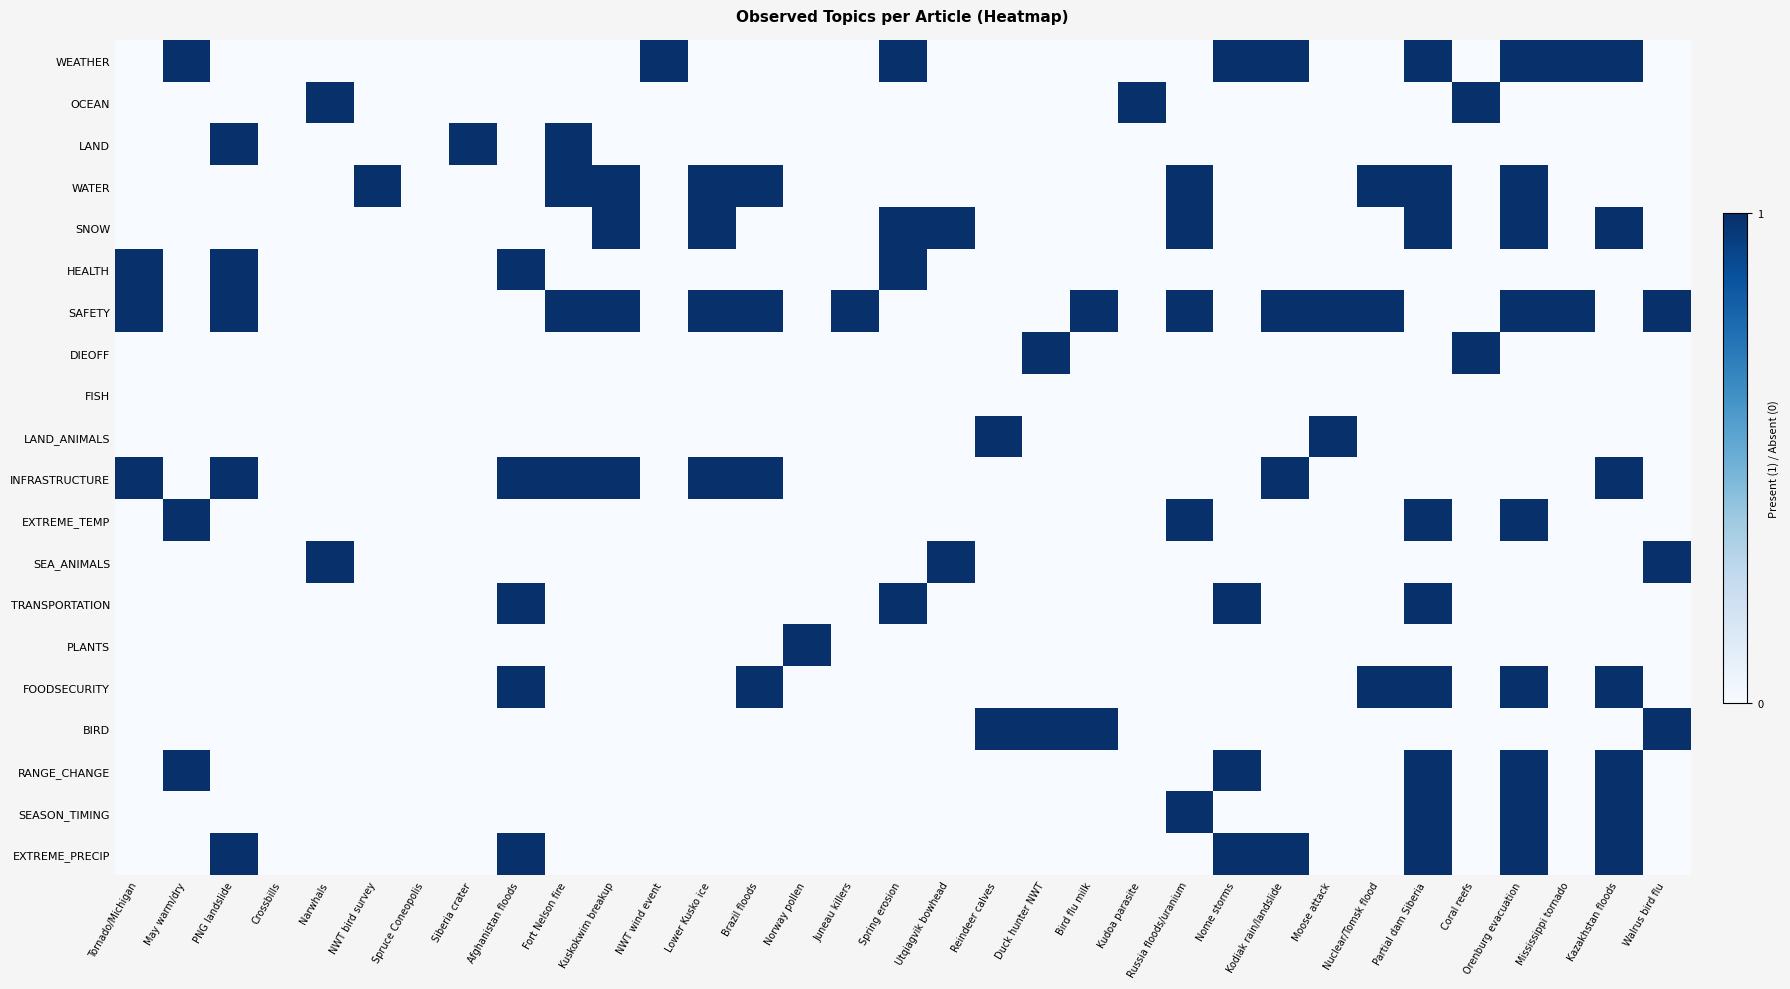

Reading left to right, transcribe all the data shown in this chart.

WEATHER: Tornado/Michigan=0	May warm/dry=1	PNG landslide=0	Crossbills=0	Narwhals=0	NWT bird survey=0	Spruce Coneopolis=0	Siberia crater=0	Afghanistan floods=0	Fort Nelson fire=0	Kuskokwim breakup=0	NWT wind event=1	Lower Kusko ice=0	Brazil floods=0	Norway pollen=0	Juneau killers=0	Spring erosion=1	Utqiagvik bowhead=0	Reindeer calves=0	Duck hunter NWT=0	Bird flu milk=0	Kudoa parasite=0	Russia floods/uranium=0	Nome storms=1	Kodiak rain/landslide=1	Moose attack=0	Nuclear/Tomsk flood=0	Partial dam Siberia=1	Coral reefs=0	Orenburg evacuation=1	Mississippi tornado=1	Kazakhstan floods=1	Walrus bird flu=0
OCEAN: Tornado/Michigan=0	May warm/dry=0	PNG landslide=0	Crossbills=0	Narwhals=1	NWT bird survey=0	Spruce Coneopolis=0	Siberia crater=0	Afghanistan floods=0	Fort Nelson fire=0	Kuskokwim breakup=0	NWT wind event=0	Lower Kusko ice=0	Brazil floods=0	Norway pollen=0	Juneau killers=0	Spring erosion=0	Utqiagvik bowhead=0	Reindeer calves=0	Duck hunter NWT=0	Bird flu milk=0	Kudoa parasite=1	Russia floods/uranium=0	Nome storms=0	Kodiak rain/landslide=0	Moose attack=0	Nuclear/Tomsk flood=0	Partial dam Siberia=0	Coral reefs=1	Orenburg evacuation=0	Mississippi tornado=0	Kazakhstan floods=0	Walrus bird flu=0
LAND: Tornado/Michigan=0	May warm/dry=0	PNG landslide=1	Crossbills=0	Narwhals=0	NWT bird survey=0	Spruce Coneopolis=0	Siberia crater=1	Afghanistan floods=0	Fort Nelson fire=1	Kuskokwim breakup=0	NWT wind event=0	Lower Kusko ice=0	Brazil floods=0	Norway pollen=0	Juneau killers=0	Spring erosion=0	Utqiagvik bowhead=0	Reindeer calves=0	Duck hunter NWT=0	Bird flu milk=0	Kudoa parasite=0	Russia floods/uranium=0	Nome storms=0	Kodiak rain/landslide=0	Moose attack=0	Nuclear/Tomsk flood=0	Partial dam Siberia=0	Coral reefs=0	Orenburg evacuation=0	Mississippi tornado=0	Kazakhstan floods=0	Walrus bird flu=0
WATER: Tornado/Michigan=0	May warm/dry=0	PNG landslide=0	Crossbills=0	Narwhals=0	NWT bird survey=1	Spruce Coneopolis=0	Siberia crater=0	Afghanistan floods=0	Fort Nelson fire=1	Kuskokwim breakup=1	NWT wind event=0	Lower Kusko ice=1	Brazil floods=1	Norway pollen=0	Juneau killers=0	Spring erosion=0	Utqiagvik bowhead=0	Reindeer calves=0	Duck hunter NWT=0	Bird flu milk=0	Kudoa parasite=0	Russia floods/uranium=1	Nome storms=0	Kodiak rain/landslide=0	Moose attack=0	Nuclear/Tomsk flood=1	Partial dam Siberia=1	Coral reefs=0	Orenburg evacuation=1	Mississippi tornado=0	Kazakhstan floods=0	Walrus bird flu=0
SNOW: Tornado/Michigan=0	May warm/dry=0	PNG landslide=0	Crossbills=0	Narwhals=0	NWT bird survey=0	Spruce Coneopolis=0	Siberia crater=0	Afghanistan floods=0	Fort Nelson fire=0	Kuskokwim breakup=1	NWT wind event=0	Lower Kusko ice=1	Brazil floods=0	Norway pollen=0	Juneau killers=0	Spring erosion=1	Utqiagvik bowhead=1	Reindeer calves=0	Duck hunter NWT=0	Bird flu milk=0	Kudoa parasite=0	Russia floods/uranium=1	Nome storms=0	Kodiak rain/landslide=0	Moose attack=0	Nuclear/Tomsk flood=0	Partial dam Siberia=1	Coral reefs=0	Orenburg evacuation=1	Mississippi tornado=0	Kazakhstan floods=1	Walrus bird flu=0
HEALTH: Tornado/Michigan=1	May warm/dry=0	PNG landslide=1	Crossbills=0	Narwhals=0	NWT bird survey=0	Spruce Coneopolis=0	Siberia crater=0	Afghanistan floods=1	Fort Nelson fire=0	Kuskokwim breakup=0	NWT wind event=0	Lower Kusko ice=0	Brazil floods=0	Norway pollen=0	Juneau killers=0	Spring erosion=1	Utqiagvik bowhead=0	Reindeer calves=0	Duck hunter NWT=0	Bird flu milk=0	Kudoa parasite=0	Russia floods/uranium=0	Nome storms=0	Kodiak rain/landslide=0	Moose attack=0	Nuclear/Tomsk flood=0	Partial dam Siberia=0	Coral reefs=0	Orenburg evacuation=0	Mississippi tornado=0	Kazakhstan floods=0	Walrus bird flu=0
SAFETY: Tornado/Michigan=1	May warm/dry=0	PNG landslide=1	Crossbills=0	Narwhals=0	NWT bird survey=0	Spruce Coneopolis=0	Siberia crater=0	Afghanistan floods=0	Fort Nelson fire=1	Kuskokwim breakup=1	NWT wind event=0	Lower Kusko ice=1	Brazil floods=1	Norway pollen=0	Juneau killers=1	Spring erosion=0	Utqiagvik bowhead=0	Reindeer calves=0	Duck hunter NWT=0	Bird flu milk=1	Kudoa parasite=0	Russia floods/uranium=1	Nome storms=0	Kodiak rain/landslide=1	Moose attack=1	Nuclear/Tomsk flood=1	Partial dam Siberia=0	Coral reefs=0	Orenburg evacuation=1	Mississippi tornado=1	Kazakhstan floods=0	Walrus bird flu=1
DIEOFF: Tornado/Michigan=0	May warm/dry=0	PNG landslide=0	Crossbills=0	Narwhals=0	NWT bird survey=0	Spruce Coneopolis=0	Siberia crater=0	Afghanistan floods=0	Fort Nelson fire=0	Kuskokwim breakup=0	NWT wind event=0	Lower Kusko ice=0	Brazil floods=0	Norway pollen=0	Juneau killers=0	Spring erosion=0	Utqiagvik bowhead=0	Reindeer calves=0	Duck hunter NWT=1	Bird flu milk=0	Kudoa parasite=0	Russia floods/uranium=0	Nome storms=0	Kodiak rain/landslide=0	Moose attack=0	Nuclear/Tomsk flood=0	Partial dam Siberia=0	Coral reefs=1	Orenburg evacuation=0	Mississippi tornado=0	Kazakhstan floods=0	Walrus bird flu=0
FISH: Tornado/Michigan=0	May warm/dry=0	PNG landslide=0	Crossbills=0	Narwhals=0	NWT bird survey=0	Spruce Coneopolis=0	Siberia crater=0	Afghanistan floods=0	Fort Nelson fire=0	Kuskokwim breakup=0	NWT wind event=0	Lower Kusko ice=0	Brazil floods=0	Norway pollen=0	Juneau killers=0	Spring erosion=0	Utqiagvik bowhead=0	Reindeer calves=0	Duck hunter NWT=0	Bird flu milk=0	Kudoa parasite=0	Russia floods/uranium=0	Nome storms=0	Kodiak rain/landslide=0	Moose attack=0	Nuclear/Tomsk flood=0	Partial dam Siberia=0	Coral reefs=0	Orenburg evacuation=0	Mississippi tornado=0	Kazakhstan floods=0	Walrus bird flu=0
LAND_ANIMALS: Tornado/Michigan=0	May warm/dry=0	PNG landslide=0	Crossbills=0	Narwhals=0	NWT bird survey=0	Spruce Coneopolis=0	Siberia crater=0	Afghanistan floods=0	Fort Nelson fire=0	Kuskokwim breakup=0	NWT wind event=0	Lower Kusko ice=0	Brazil floods=0	Norway pollen=0	Juneau killers=0	Spring erosion=0	Utqiagvik bowhead=0	Reindeer calves=1	Duck hunter NWT=0	Bird flu milk=0	Kudoa parasite=0	Russia floods/uranium=0	Nome storms=0	Kodiak rain/landslide=0	Moose attack=1	Nuclear/Tomsk flood=0	Partial dam Siberia=0	Coral reefs=0	Orenburg evacuation=0	Mississippi tornado=0	Kazakhstan floods=0	Walrus bird flu=0
INFRASTRUCTURE: Tornado/Michigan=1	May warm/dry=0	PNG landslide=1	Crossbills=0	Narwhals=0	NWT bird survey=0	Spruce Coneopolis=0	Siberia crater=0	Afghanistan floods=1	Fort Nelson fire=1	Kuskokwim breakup=1	NWT wind event=0	Lower Kusko ice=1	Brazil floods=1	Norway pollen=0	Juneau killers=0	Spring erosion=0	Utqiagvik bowhead=0	Reindeer calves=0	Duck hunter NWT=0	Bird flu milk=0	Kudoa parasite=0	Russia floods/uranium=0	Nome storms=0	Kodiak rain/landslide=1	Moose attack=0	Nuclear/Tomsk flood=0	Partial dam Siberia=0	Coral reefs=0	Orenburg evacuation=0	Mississippi tornado=0	Kazakhstan floods=1	Walrus bird flu=0
EXTREME_TEMP: Tornado/Michigan=0	May warm/dry=1	PNG landslide=0	Crossbills=0	Narwhals=0	NWT bird survey=0	Spruce Coneopolis=0	Siberia crater=0	Afghanistan floods=0	Fort Nelson fire=0	Kuskokwim breakup=0	NWT wind event=0	Lower Kusko ice=0	Brazil floods=0	Norway pollen=0	Juneau killers=0	Spring erosion=0	Utqiagvik bowhead=0	Reindeer calves=0	Duck hunter NWT=0	Bird flu milk=0	Kudoa parasite=0	Russia floods/uranium=1	Nome storms=0	Kodiak rain/landslide=0	Moose attack=0	Nuclear/Tomsk flood=0	Partial dam Siberia=1	Coral reefs=0	Orenburg evacuation=1	Mississippi tornado=0	Kazakhstan floods=0	Walrus bird flu=0
SEA_ANIMALS: Tornado/Michigan=0	May warm/dry=0	PNG landslide=0	Crossbills=0	Narwhals=1	NWT bird survey=0	Spruce Coneopolis=0	Siberia crater=0	Afghanistan floods=0	Fort Nelson fire=0	Kuskokwim breakup=0	NWT wind event=0	Lower Kusko ice=0	Brazil floods=0	Norway pollen=0	Juneau killers=0	Spring erosion=0	Utqiagvik bowhead=1	Reindeer calves=0	Duck hunter NWT=0	Bird flu milk=0	Kudoa parasite=0	Russia floods/uranium=0	Nome storms=0	Kodiak rain/landslide=0	Moose attack=0	Nuclear/Tomsk flood=0	Partial dam Siberia=0	Coral reefs=0	Orenburg evacuation=0	Mississippi tornado=0	Kazakhstan floods=0	Walrus bird flu=1
TRANSPORTATION: Tornado/Michigan=0	May warm/dry=0	PNG landslide=0	Crossbills=0	Narwhals=0	NWT bird survey=0	Spruce Coneopolis=0	Siberia crater=0	Afghanistan floods=1	Fort Nelson fire=0	Kuskokwim breakup=0	NWT wind event=0	Lower Kusko ice=0	Brazil floods=0	Norway pollen=0	Juneau killers=0	Spring erosion=1	Utqiagvik bowhead=0	Reindeer calves=0	Duck hunter NWT=0	Bird flu milk=0	Kudoa parasite=0	Russia floods/uranium=0	Nome storms=1	Kodiak rain/landslide=0	Moose attack=0	Nuclear/Tomsk flood=0	Partial dam Siberia=1	Coral reefs=0	Orenburg evacuation=0	Mississippi tornado=0	Kazakhstan floods=0	Walrus bird flu=0
PLANTS: Tornado/Michigan=0	May warm/dry=0	PNG landslide=0	Crossbills=0	Narwhals=0	NWT bird survey=0	Spruce Coneopolis=0	Siberia crater=0	Afghanistan floods=0	Fort Nelson fire=0	Kuskokwim breakup=0	NWT wind event=0	Lower Kusko ice=0	Brazil floods=0	Norway pollen=1	Juneau killers=0	Spring erosion=0	Utqiagvik bowhead=0	Reindeer calves=0	Duck hunter NWT=0	Bird flu milk=0	Kudoa parasite=0	Russia floods/uranium=0	Nome storms=0	Kodiak rain/landslide=0	Moose attack=0	Nuclear/Tomsk flood=0	Partial dam Siberia=0	Coral reefs=0	Orenburg evacuation=0	Mississippi tornado=0	Kazakhstan floods=0	Walrus bird flu=0
FOODSECURITY: Tornado/Michigan=0	May warm/dry=0	PNG landslide=0	Crossbills=0	Narwhals=0	NWT bird survey=0	Spruce Coneopolis=0	Siberia crater=0	Afghanistan floods=1	Fort Nelson fire=0	Kuskokwim breakup=0	NWT wind event=0	Lower Kusko ice=0	Brazil floods=1	Norway pollen=0	Juneau killers=0	Spring erosion=0	Utqiagvik bowhead=0	Reindeer calves=0	Duck hunter NWT=0	Bird flu milk=0	Kudoa parasite=0	Russia floods/uranium=0	Nome storms=0	Kodiak rain/landslide=0	Moose attack=0	Nuclear/Tomsk flood=1	Partial dam Siberia=1	Coral reefs=0	Orenburg evacuation=1	Mississippi tornado=0	Kazakhstan floods=1	Walrus bird flu=0
BIRD: Tornado/Michigan=0	May warm/dry=0	PNG landslide=0	Crossbills=0	Narwhals=0	NWT bird survey=0	Spruce Coneopolis=0	Siberia crater=0	Afghanistan floods=0	Fort Nelson fire=0	Kuskokwim breakup=0	NWT wind event=0	Lower Kusko ice=0	Brazil floods=0	Norway pollen=0	Juneau killers=0	Spring erosion=0	Utqiagvik bowhead=0	Reindeer calves=1	Duck hunter NWT=1	Bird flu milk=1	Kudoa parasite=0	Russia floods/uranium=0	Nome storms=0	Kodiak rain/landslide=0	Moose attack=0	Nuclear/Tomsk flood=0	Partial dam Siberia=0	Coral reefs=0	Orenburg evacuation=0	Mississippi tornado=0	Kazakhstan floods=0	Walrus bird flu=1
RANGE_CHANGE: Tornado/Michigan=0	May warm/dry=1	PNG landslide=0	Crossbills=0	Narwhals=0	NWT bird survey=0	Spruce Coneopolis=0	Siberia crater=0	Afghanistan floods=0	Fort Nelson fire=0	Kuskokwim breakup=0	NWT wind event=0	Lower Kusko ice=0	Brazil floods=0	Norway pollen=0	Juneau killers=0	Spring erosion=0	Utqiagvik bowhead=0	Reindeer calves=0	Duck hunter NWT=0	Bird flu milk=0	Kudoa parasite=0	Russia floods/uranium=0	Nome storms=1	Kodiak rain/landslide=0	Moose attack=0	Nuclear/Tomsk flood=0	Partial dam Siberia=1	Coral reefs=0	Orenburg evacuation=1	Mississippi tornado=0	Kazakhstan floods=1	Walrus bird flu=0
SEASON_TIMING: Tornado/Michigan=0	May warm/dry=0	PNG landslide=0	Crossbills=0	Narwhals=0	NWT bird survey=0	Spruce Coneopolis=0	Siberia crater=0	Afghanistan floods=0	Fort Nelson fire=0	Kuskokwim breakup=0	NWT wind event=0	Lower Kusko ice=0	Brazil floods=0	Norway pollen=0	Juneau killers=0	Spring erosion=0	Utqiagvik bowhead=0	Reindeer calves=0	Duck hunter NWT=0	Bird flu milk=0	Kudoa parasite=0	Russia floods/uranium=1	Nome storms=0	Kodiak rain/landslide=0	Moose attack=0	Nuclear/Tomsk flood=0	Partial dam Siberia=1	Coral reefs=0	Orenburg evacuation=1	Mississippi tornado=0	Kazakhstan floods=1	Walrus bird flu=0
EXTREME_PRECIP: Tornado/Michigan=0	May warm/dry=0	PNG landslide=1	Crossbills=0	Narwhals=0	NWT bird survey=0	Spruce Coneopolis=0	Siberia crater=0	Afghanistan floods=1	Fort Nelson fire=0	Kuskokwim breakup=0	NWT wind event=0	Lower Kusko ice=0	Brazil floods=0	Norway pollen=0	Juneau killers=0	Spring erosion=0	Utqiagvik bowhead=0	Reindeer calves=0	Duck hunter NWT=0	Bird flu milk=0	Kudoa parasite=0	Russia floods/uranium=0	Nome storms=1	Kodiak rain/landslide=1	Moose attack=0	Nuclear/Tomsk flood=0	Partial dam Siberia=1	Coral reefs=0	Orenburg evacuation=1	Mississippi tornado=0	Kazakhstan floods=1	Walrus bird flu=0